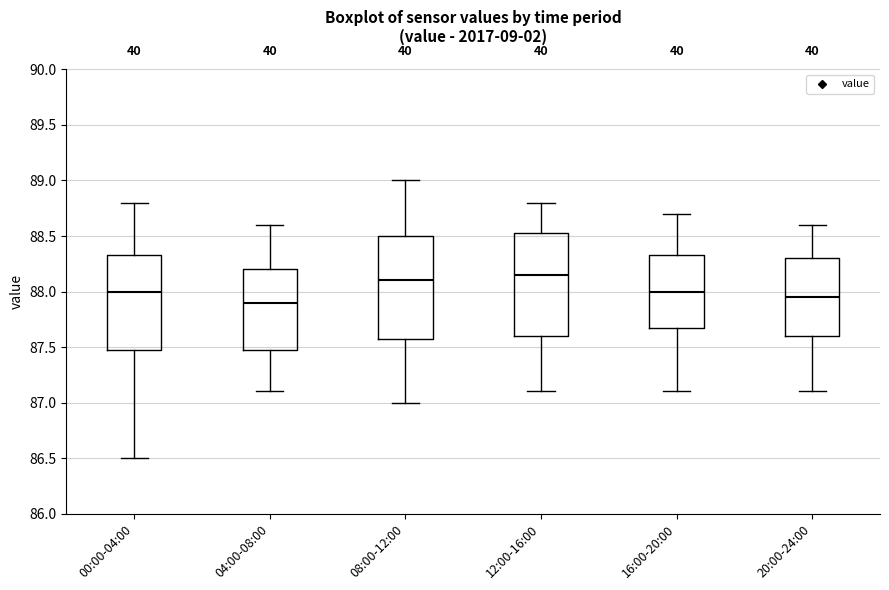

Which box's median line is the highest?

12:00-16:00